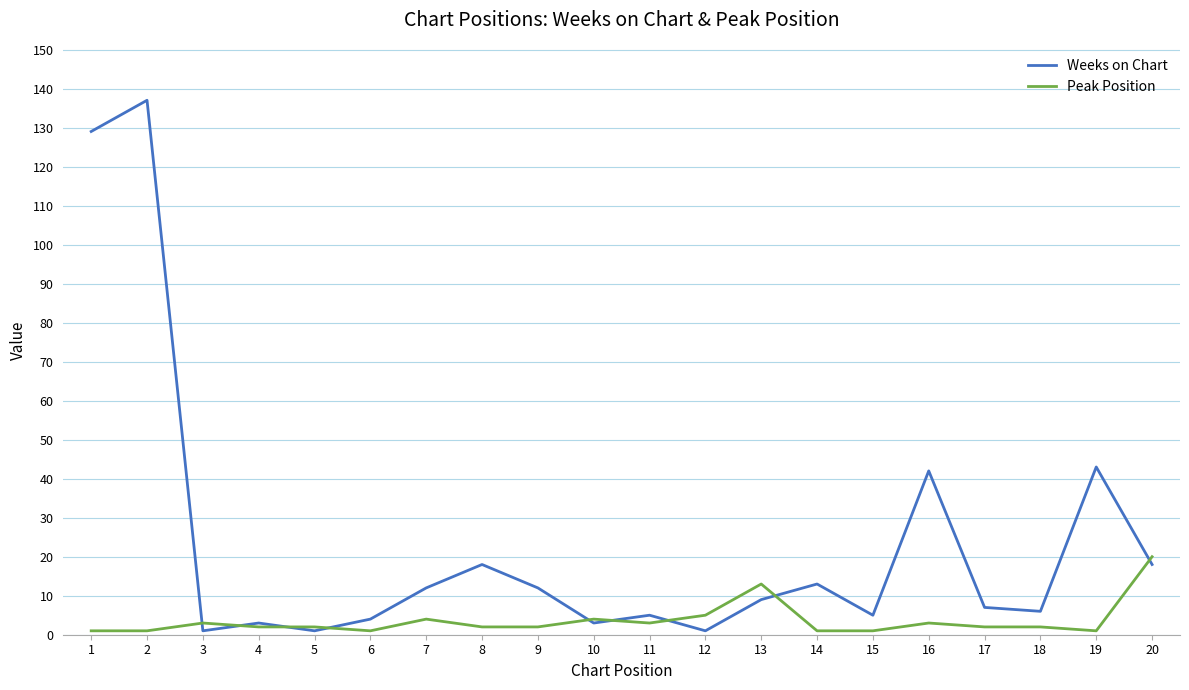

What is the average value of the Weeks on Chart series?

23